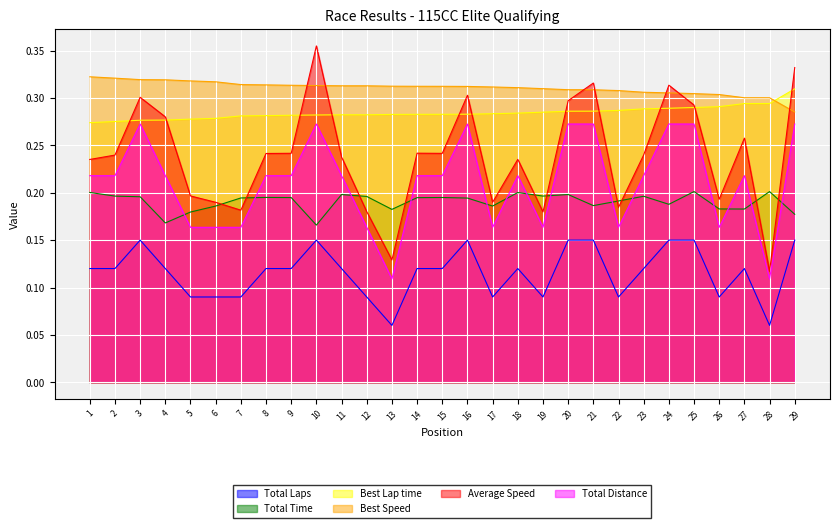

Where is the first local maximum for Total Distance?

3